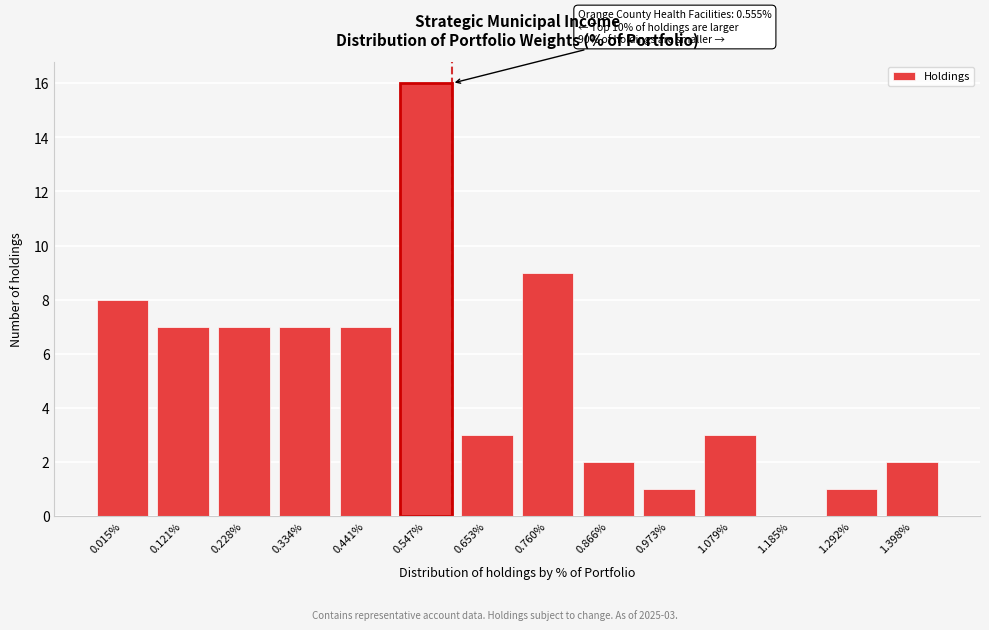

Reading left to right, what are all the values shown in this chart?

0.015%=8	0.121%=7	0.228%=7	0.334%=7	0.441%=7	0.547%=16	0.653%=3	0.760%=9	0.866%=2	0.973%=1	1.079%=3	1.185%=0	1.292%=1	1.398%=2